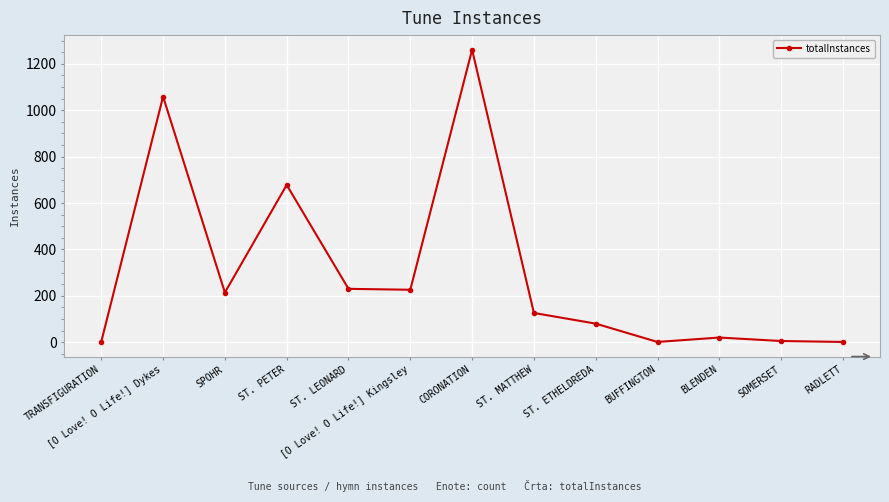

What is the label of the 9th point from the left?

ST. ETHELDREDA